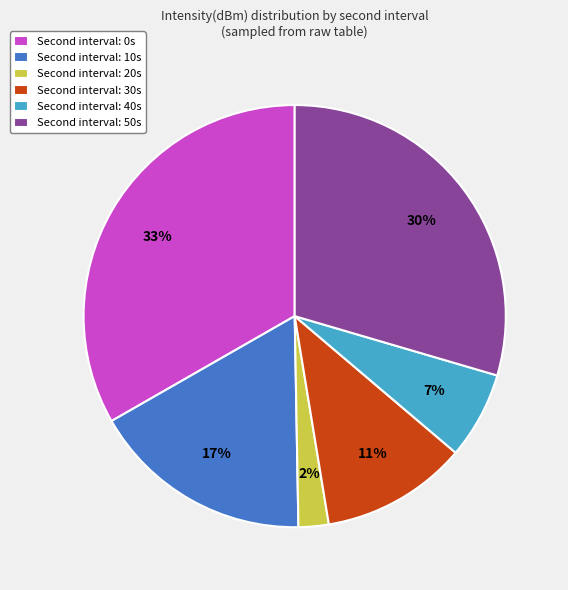

Rank the categories by value from highest to lowest.

Second interval: 0s, Second interval: 50s, Second interval: 10s, Second interval: 30s, Second interval: 40s, Second interval: 20s